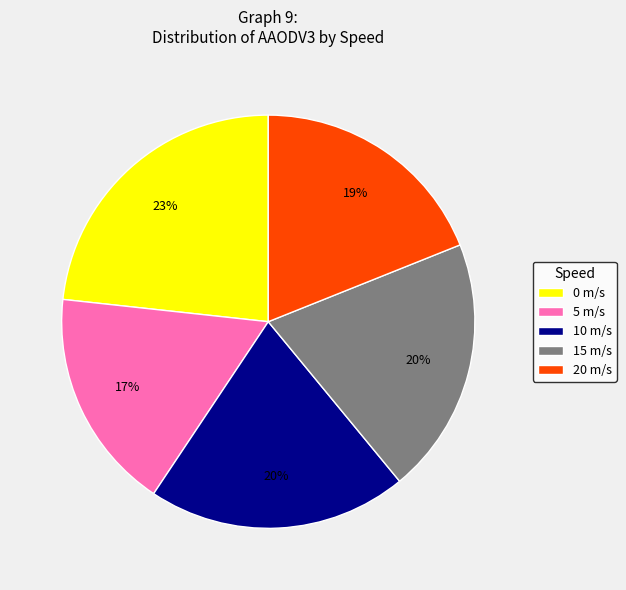

Count the number of slices in the pie.

5